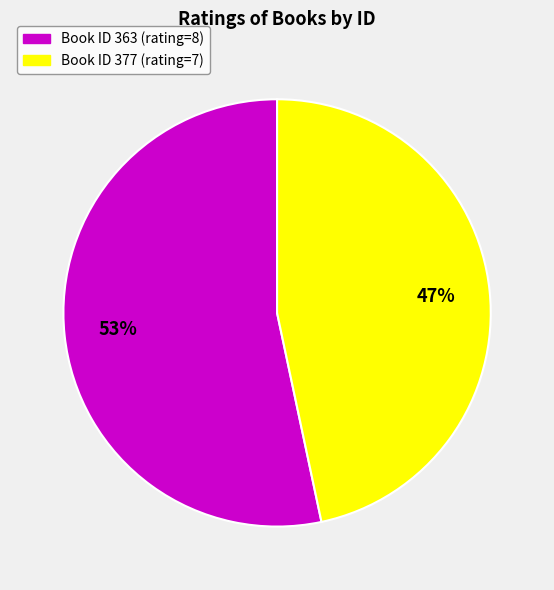

Is there any slice that represents more than half of the pie?

Yes